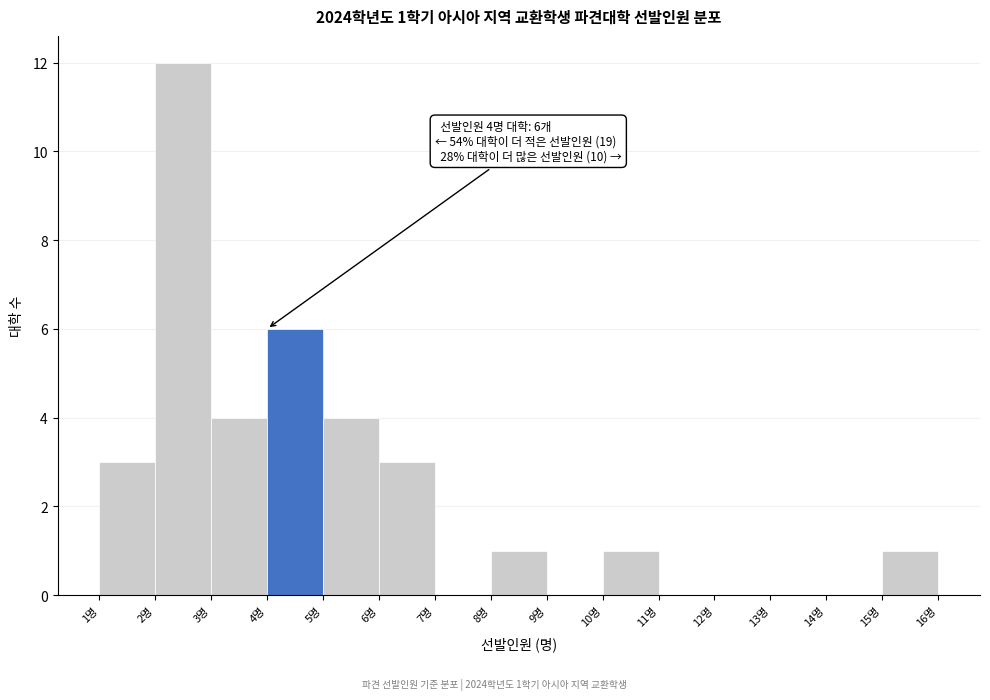

Which range on the x-axis has the tallest bar?

2 to 3